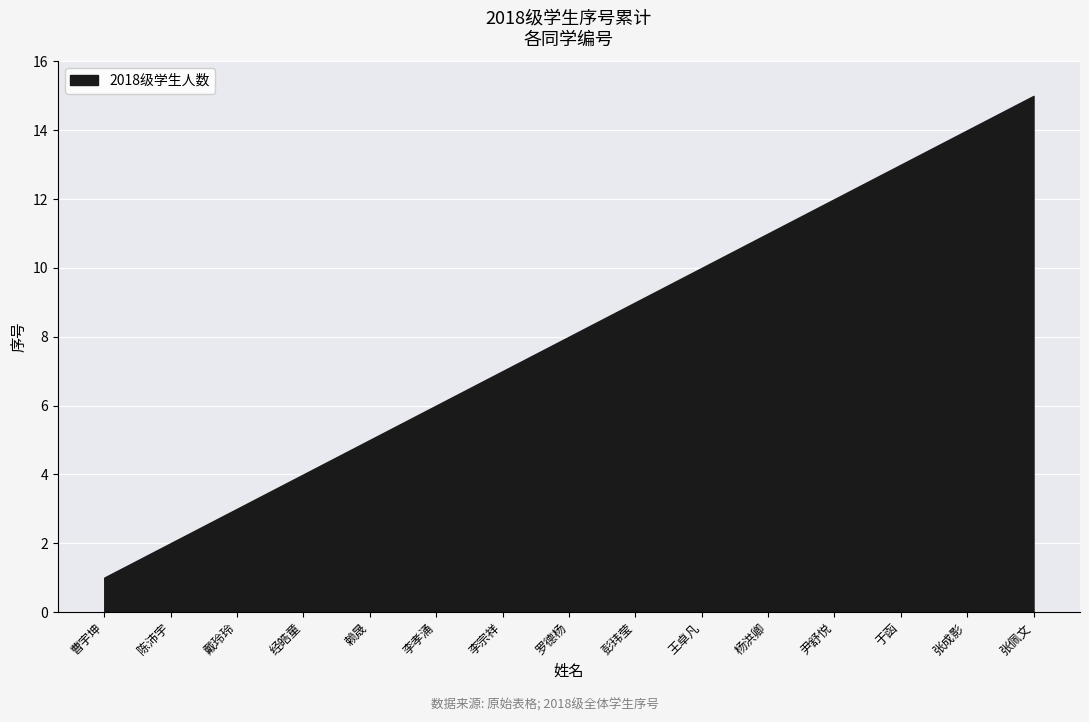

True or false: the data shows 1 at 戴玲玲.

False